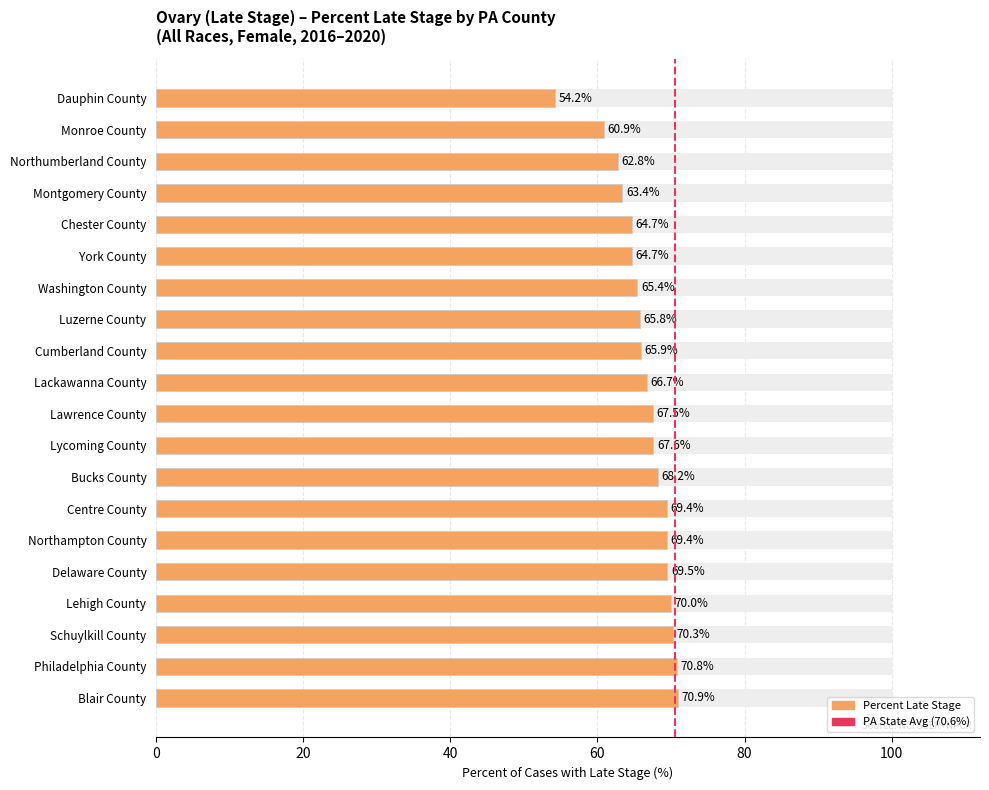

How many data points are less than 67?

10